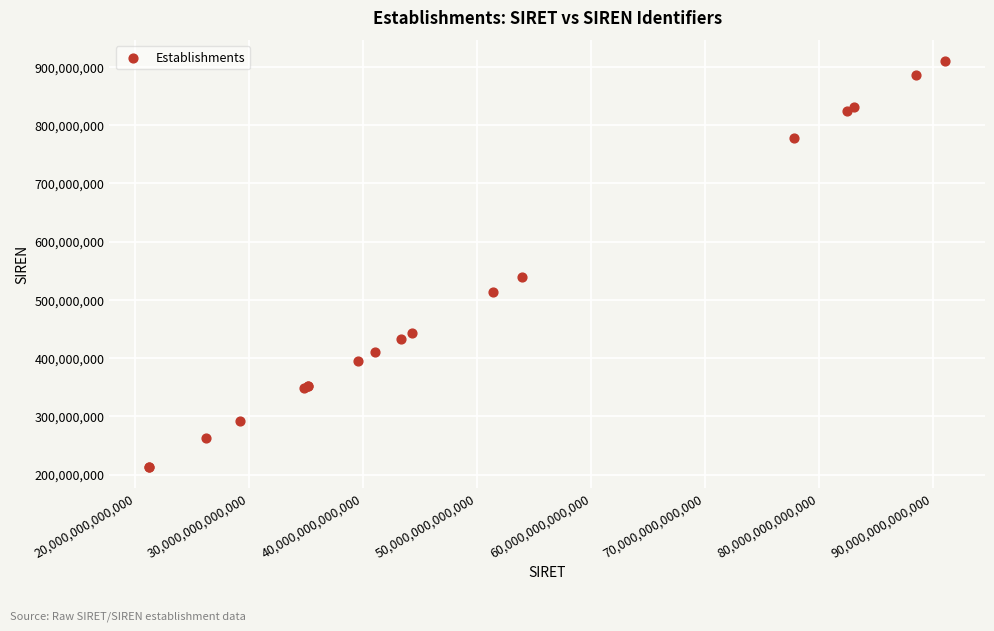

What Y value in the scatter plot is closest to 561426375?

539602979